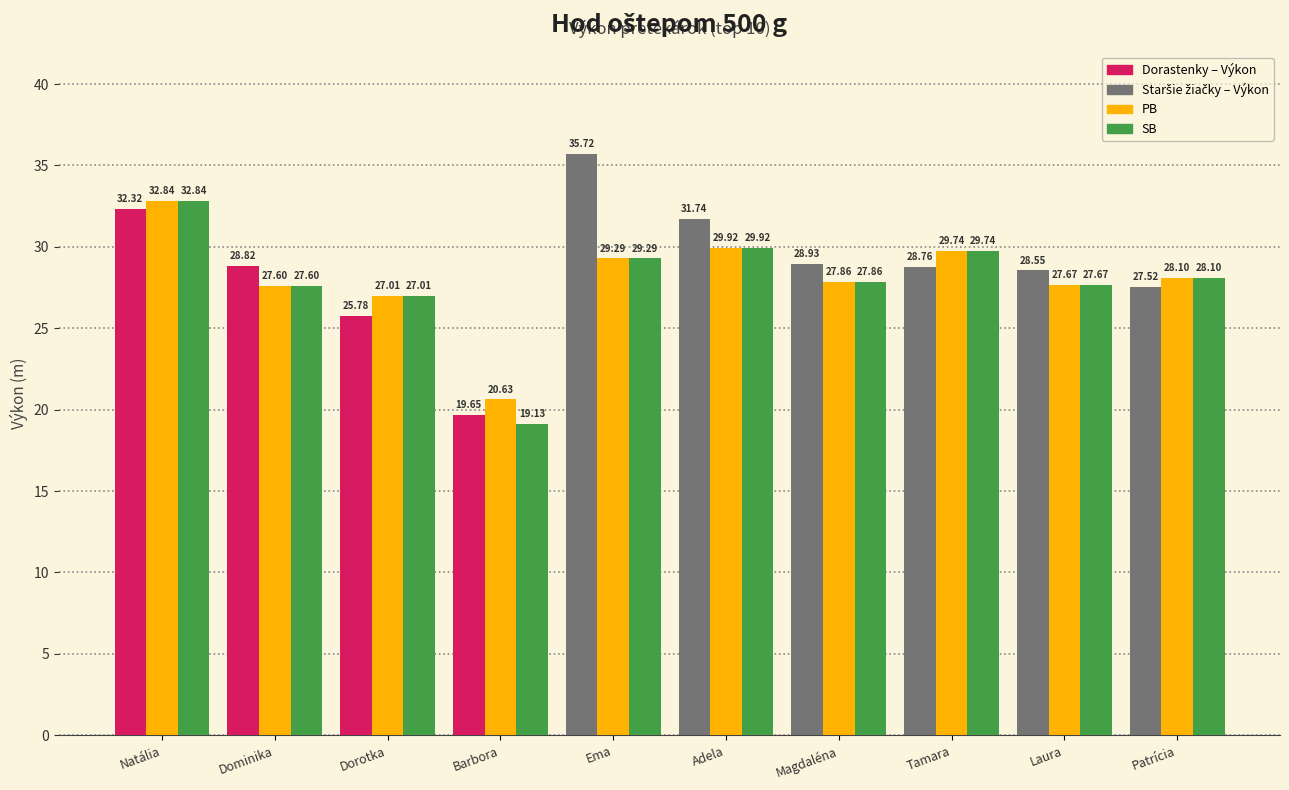

What is the spread (max minus min) of values at Natália?

0.5